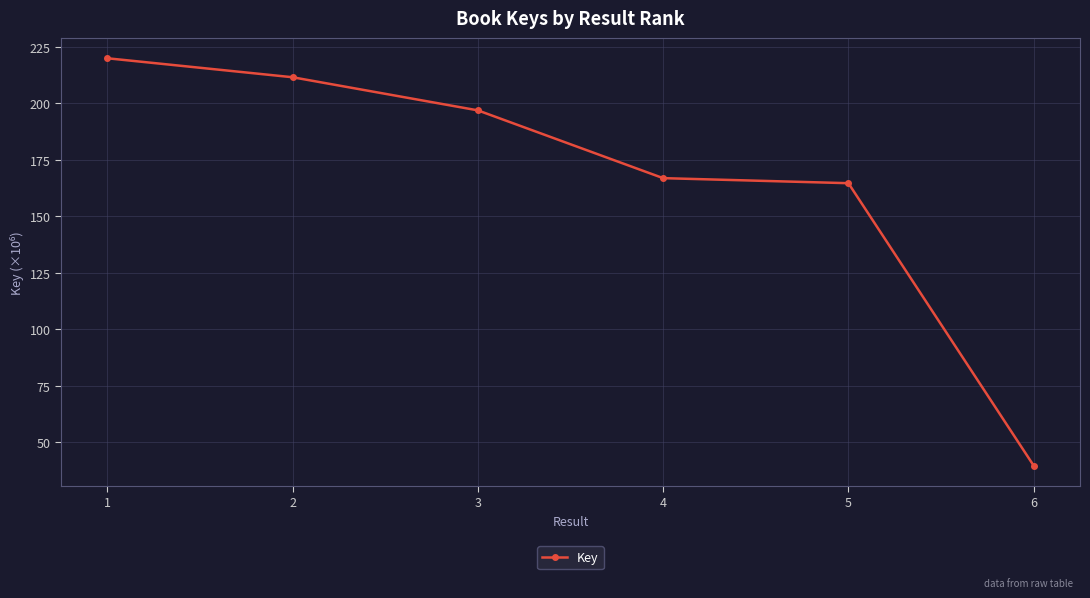

True or false: the data has more than 1 interior local peaks.

False